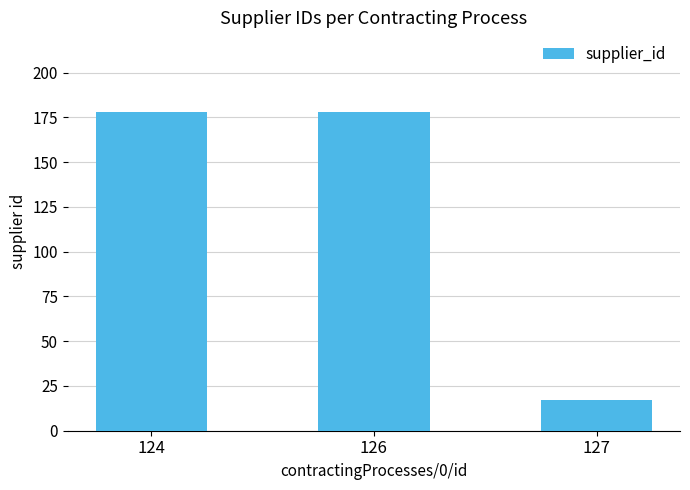

Reading left to right, what are all the values shown in this chart?

124=178	126=178	127=17